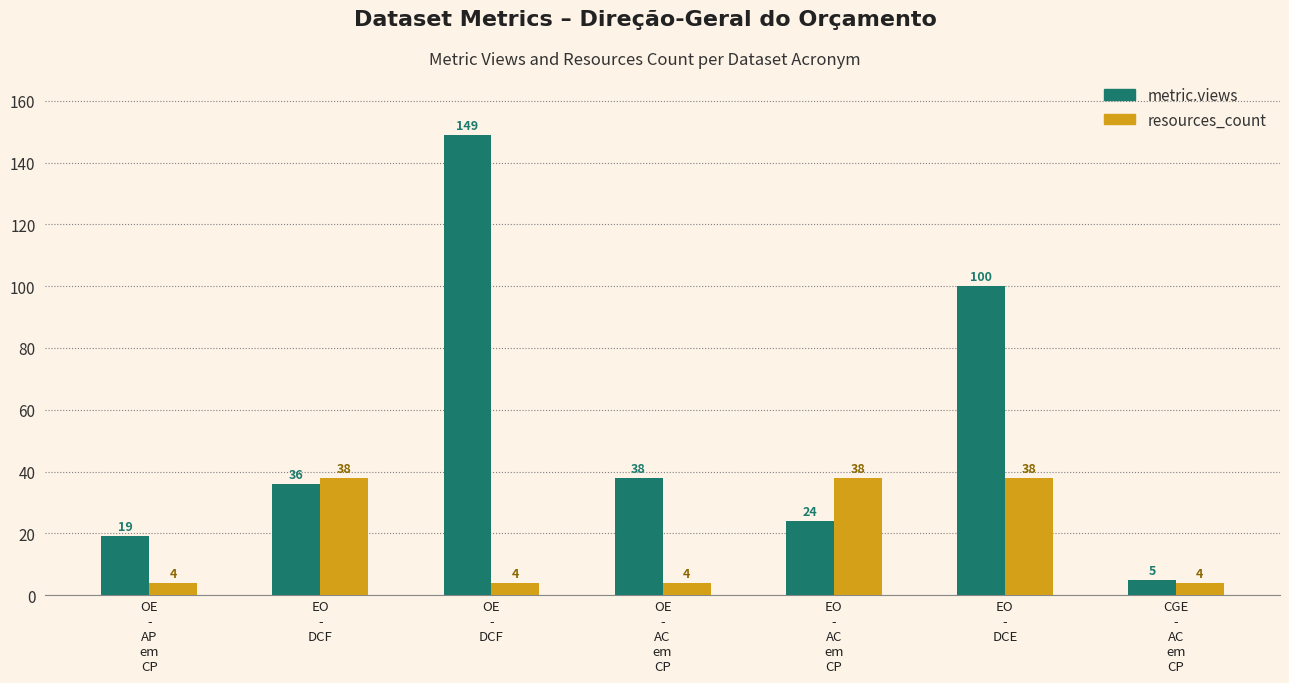

What is the average value of the metric.views series?

53